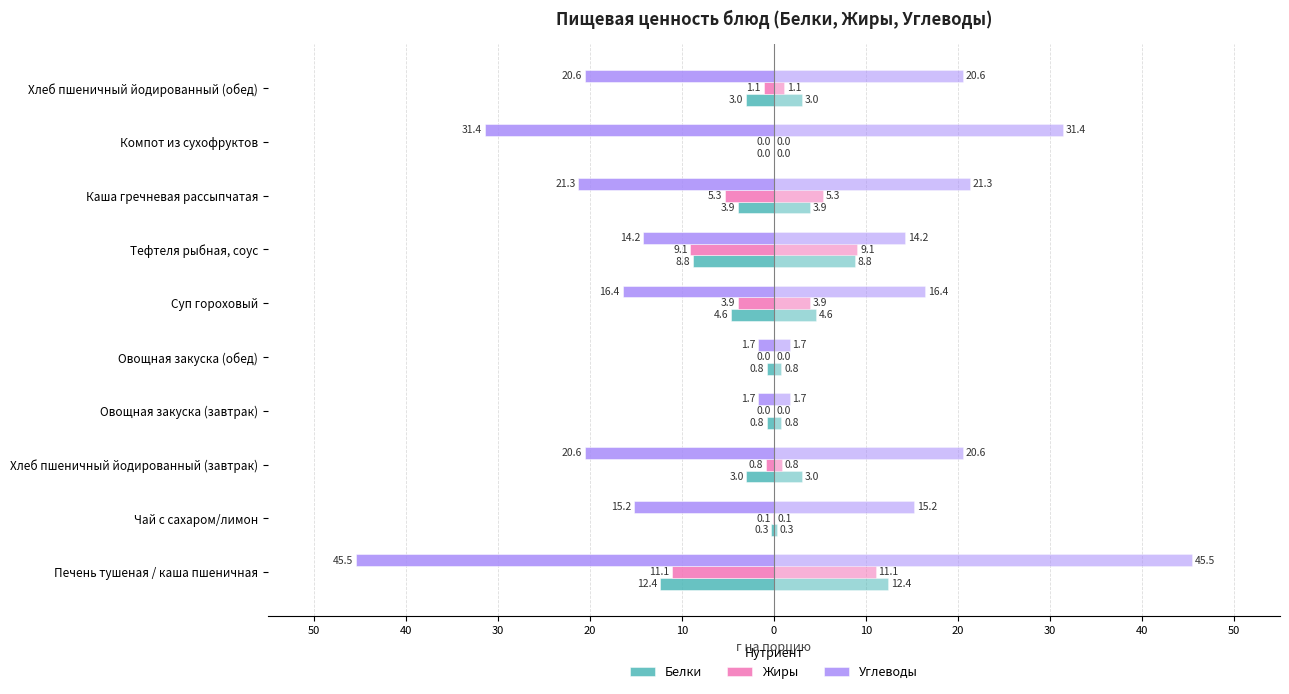

Which series changed the most between Овощная закуска (завтрак) and Овощная закуска (обед)?

Белки